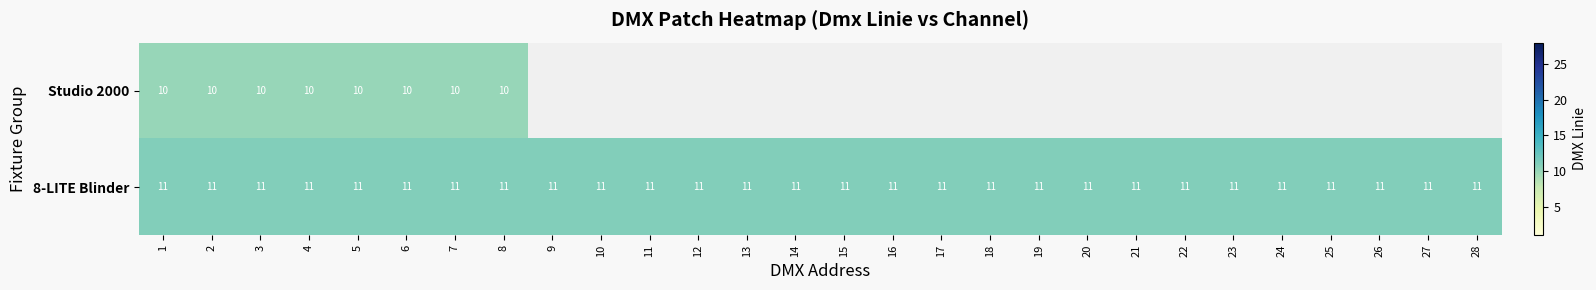

How many data points does each series have?

28